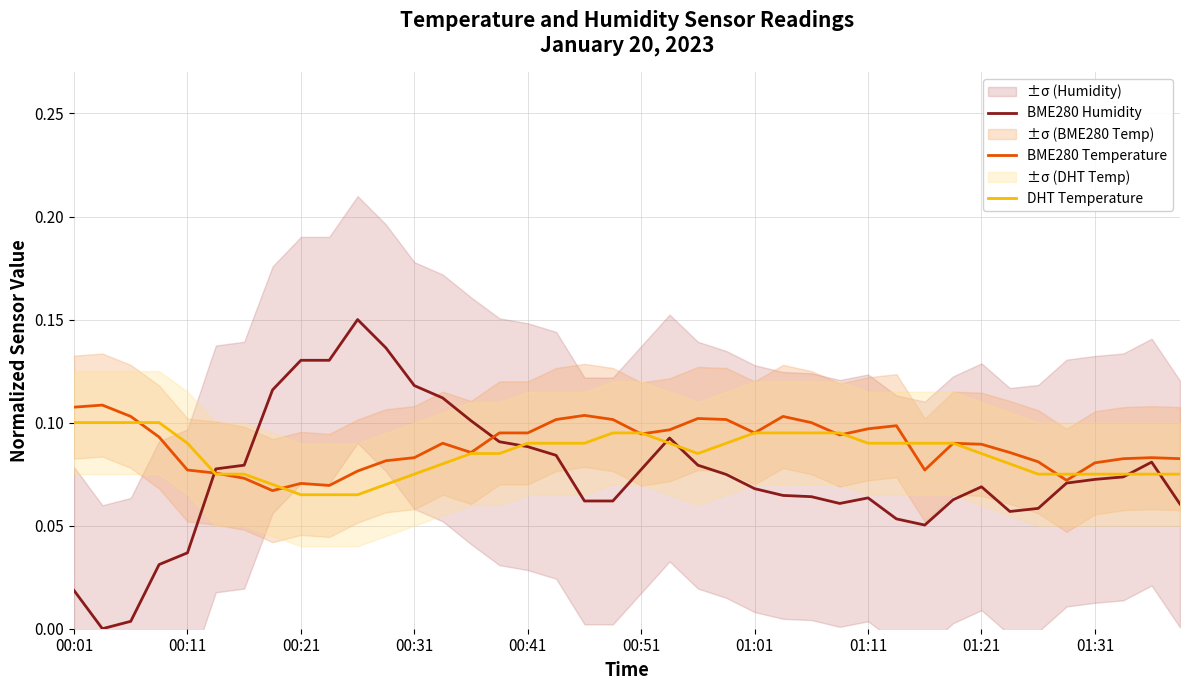

Is this an area chart (filled region under the line)?

No